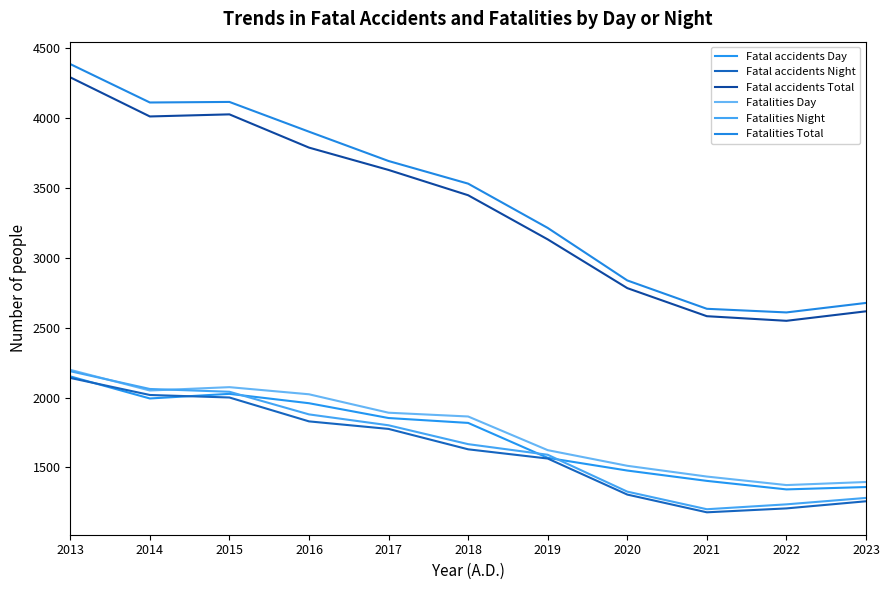

What is the sum of the Fatalities Day values at 2021 and 2019?

3059